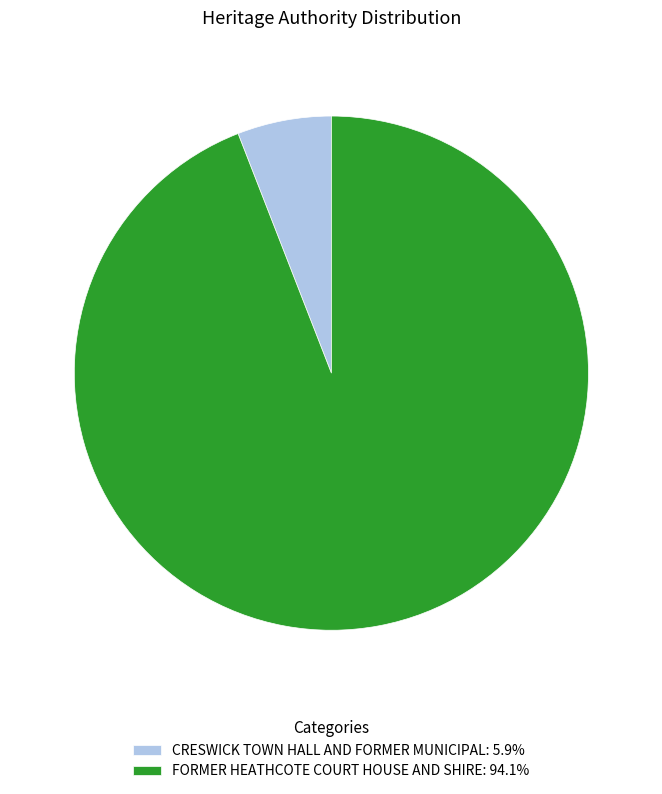

Combined, do CRESWICK TOWN HALL AND FORMER MUNICIPAL: 5.9% and FORMER HEATHCOTE COURT HOUSE AND SHIRE: 94.1% account for over 50%?

Yes